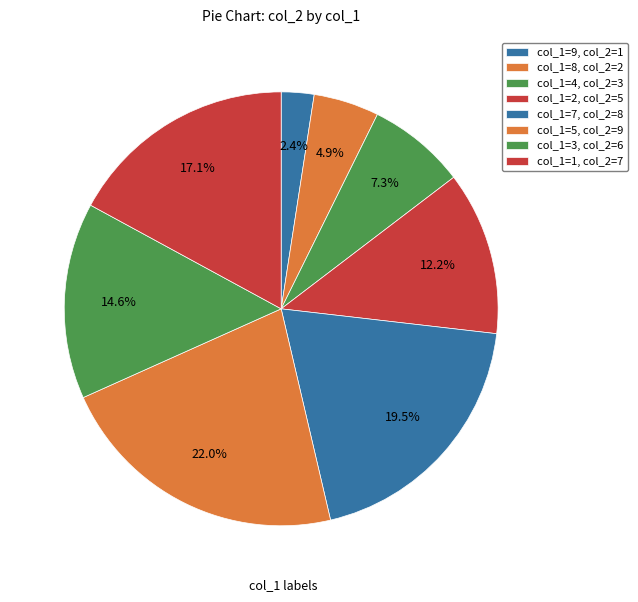

How many slices are in this pie chart?

8